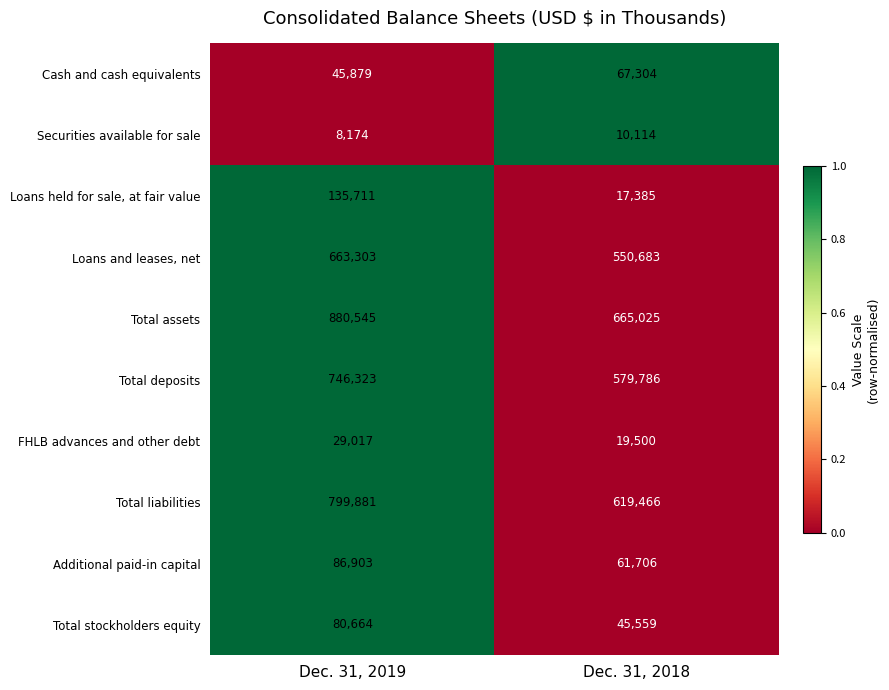

Which series changed the most between Dec. 31, 2019 and Dec. 31, 2018?

Total assets